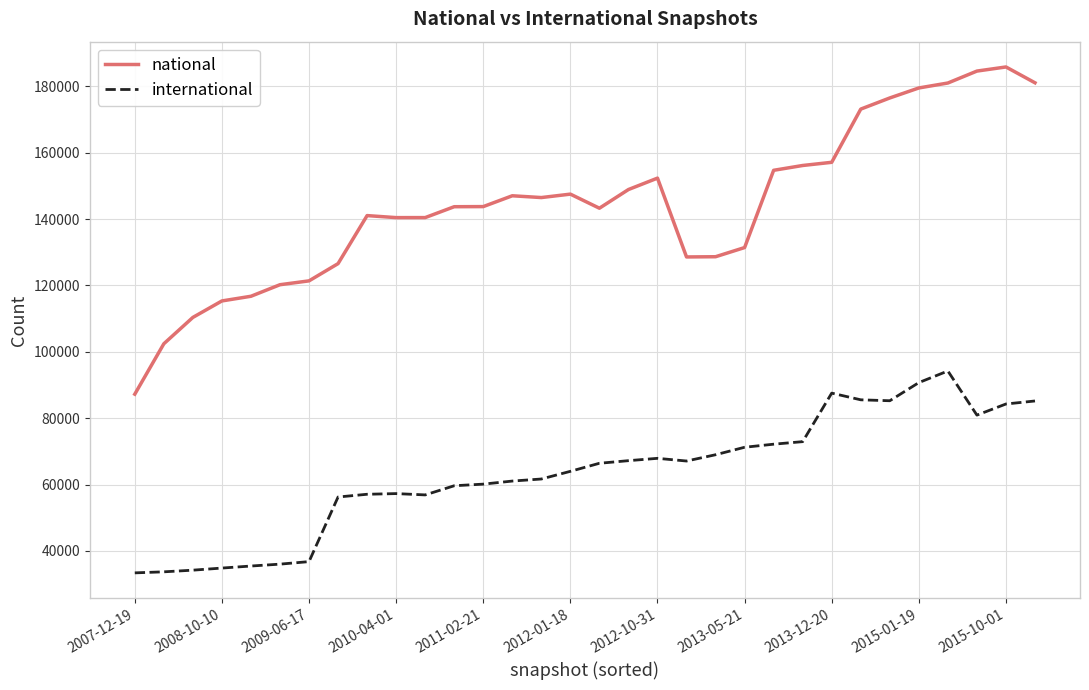

Which series has the largest total across all categories?

national